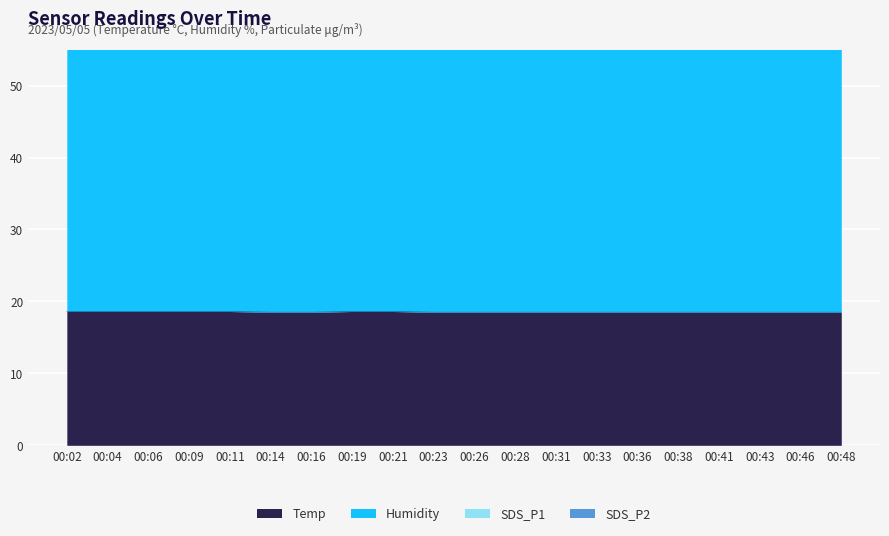

What is the average value of the SDS_P1 series?

57.5